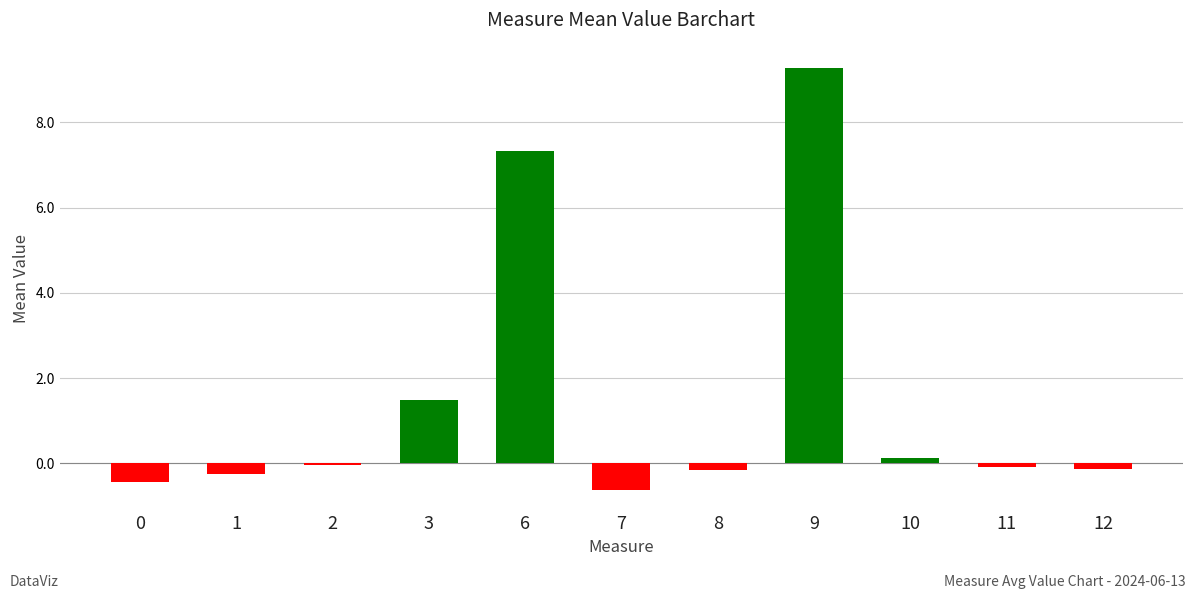

What is the difference between the second highest and second lowest values?

7.8